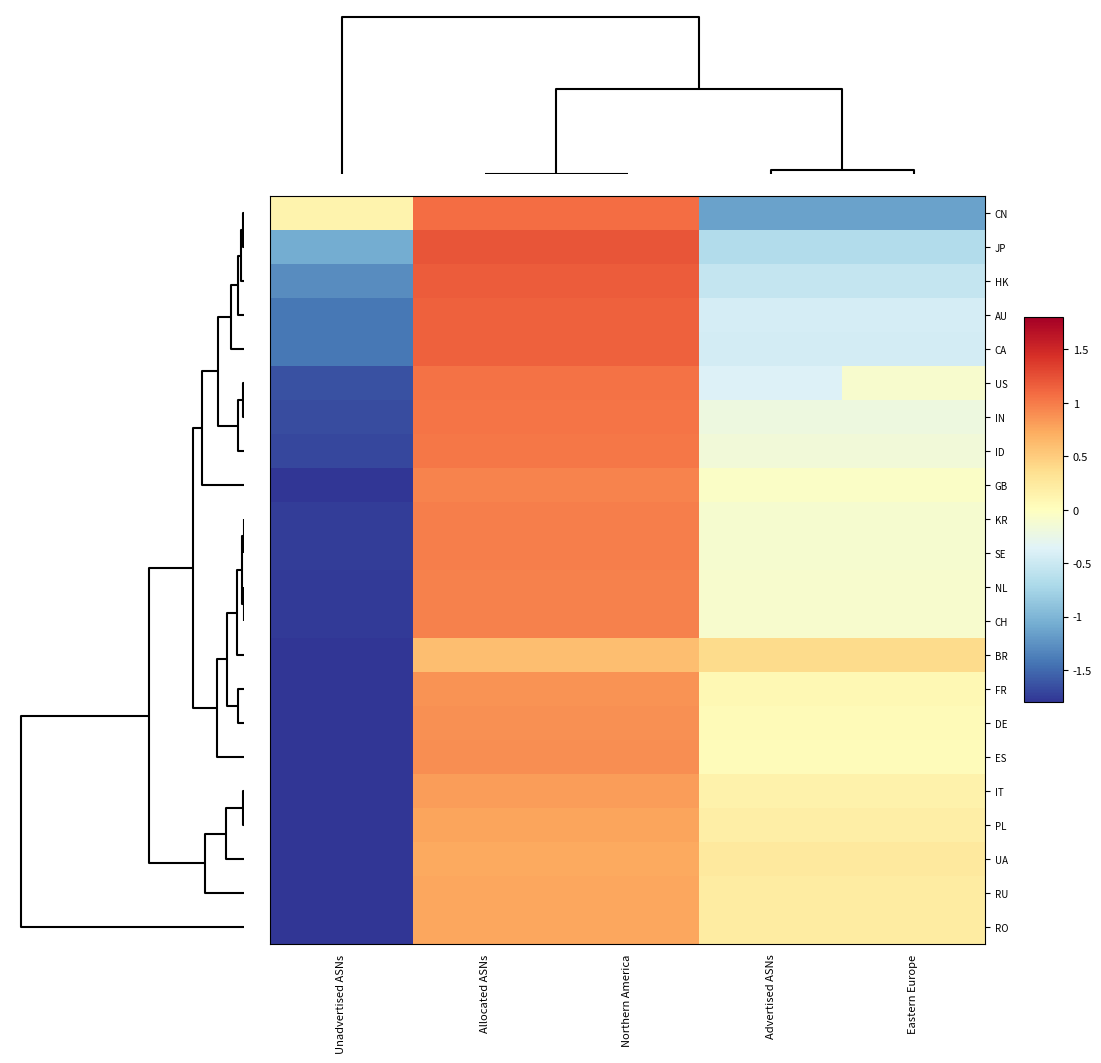

At how many categories does at least one series exceed 0?

5